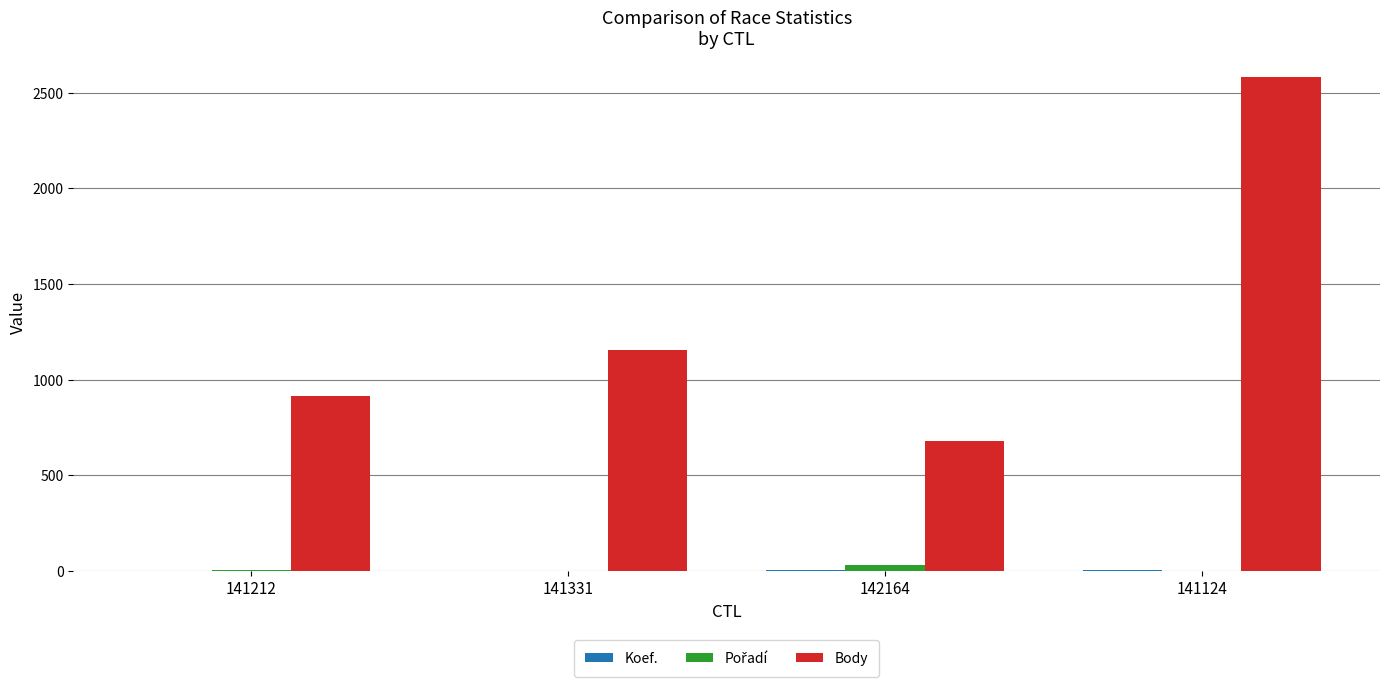

Which label corresponds to the largest value in the chart?

141124